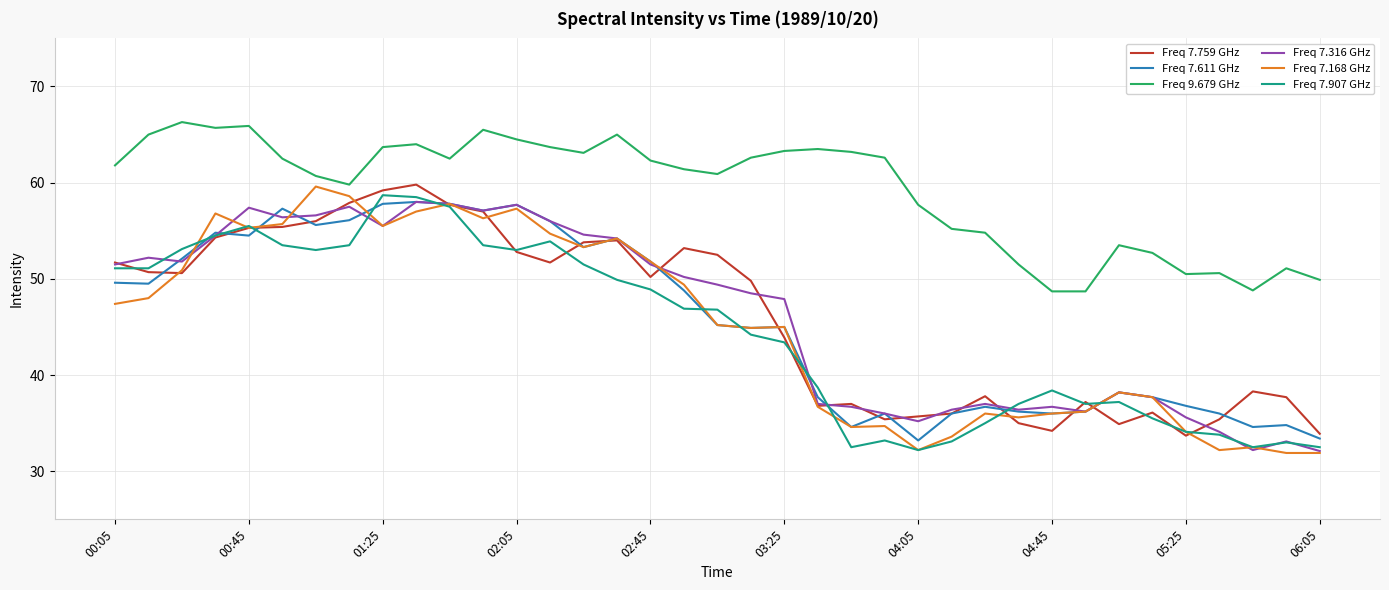

What is the greatest value displayed?

66.3